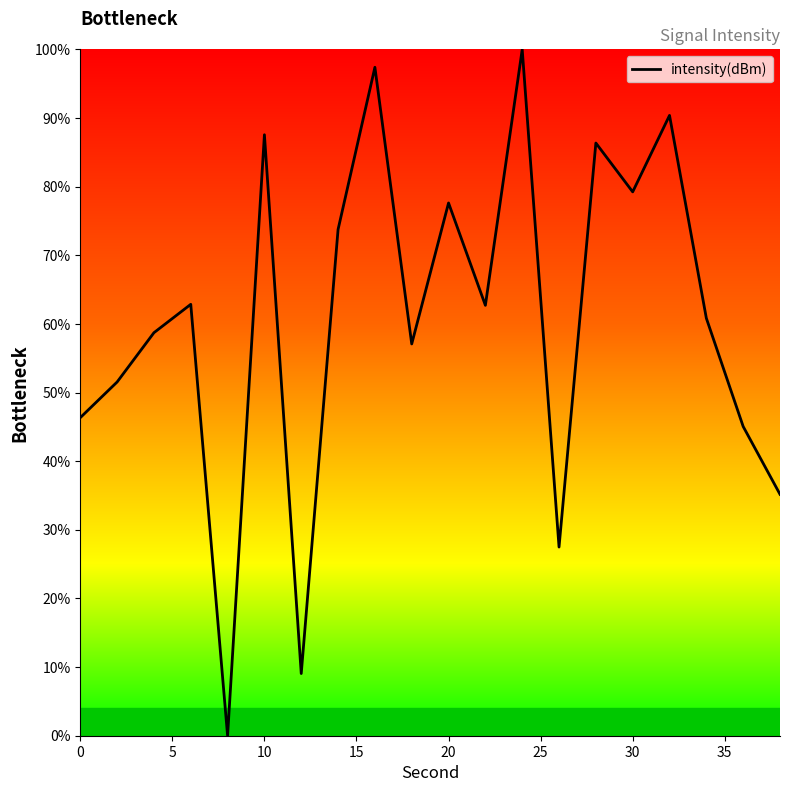

The value at 30 is 79.2. True or false?

True